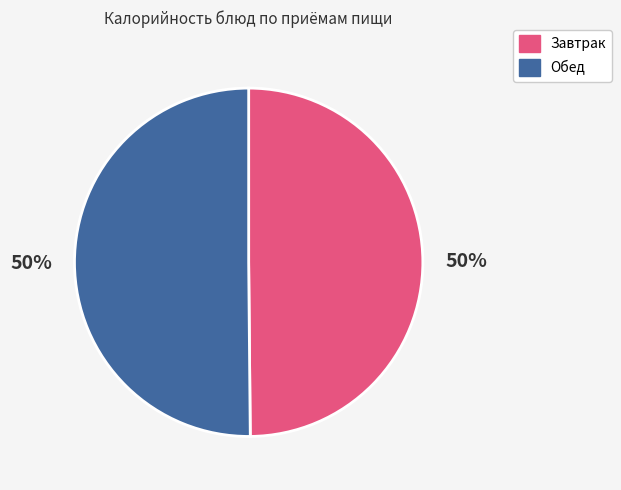

To the nearest percent, what is the average slice percentage?

50%